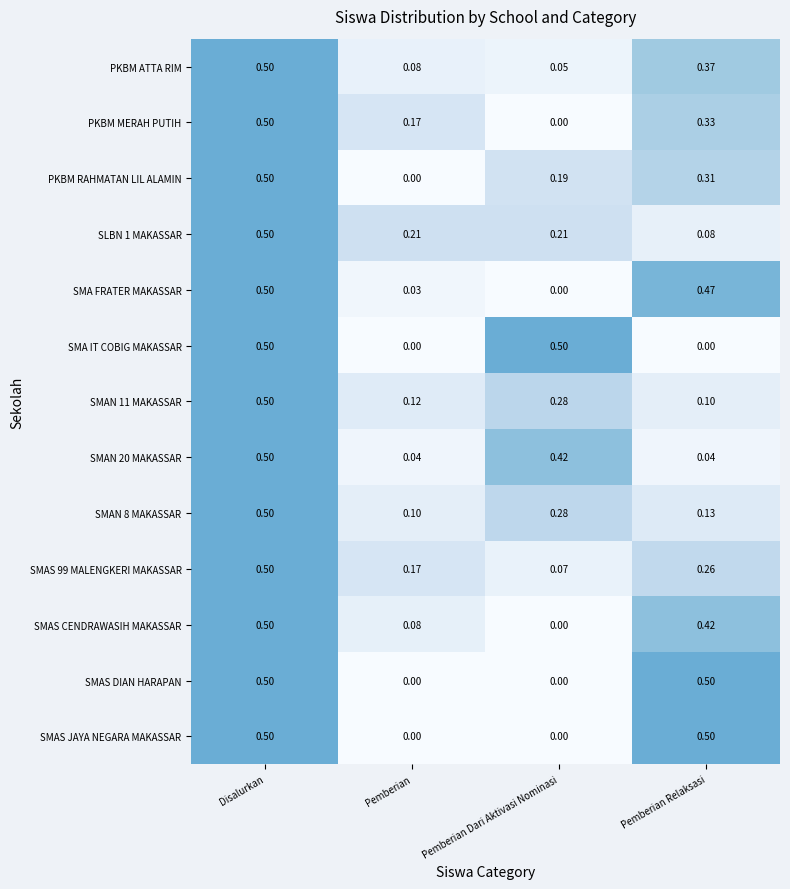

What is the total value across all series at Pemberian Relaksasi?

3.5